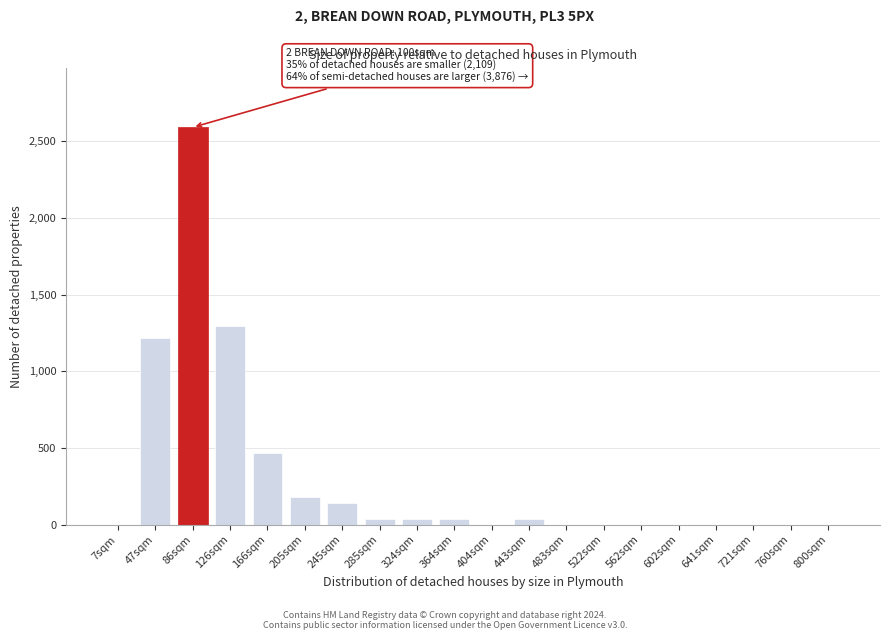

Reading left to right, what are all the values shown in this chart?

7sqm=0	47sqm=1216	86sqm=2592	126sqm=1296	166sqm=468	205sqm=180	245sqm=144	285sqm=36	324sqm=36	364sqm=36	404sqm=0	443sqm=36	483sqm=0	522sqm=0	562sqm=0	602sqm=0	641sqm=0	721sqm=0	760sqm=0	800sqm=0